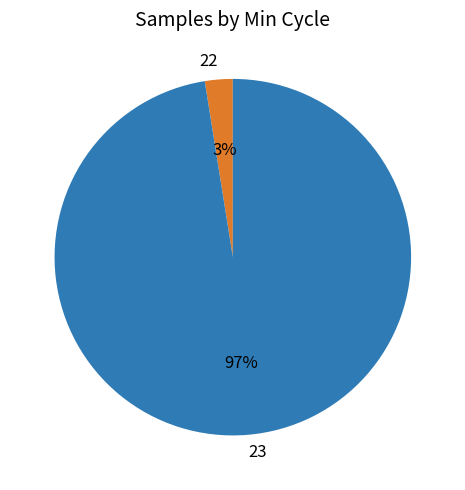

Count the number of slices in the pie.

2